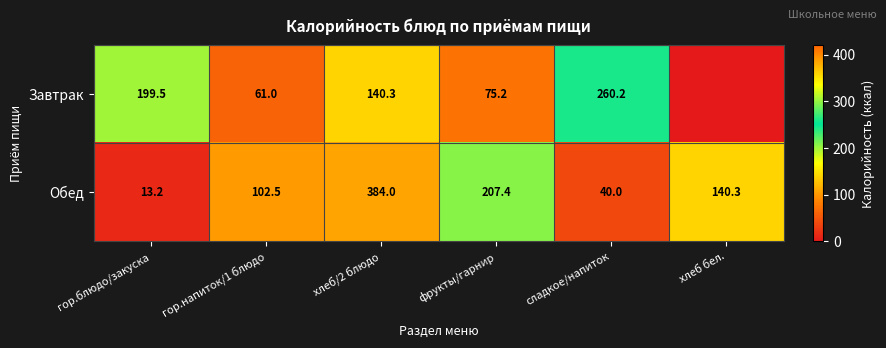

Which has a higher value, сладкое/напиток or гор.напиток/1 блюдо?

сладкое/напиток